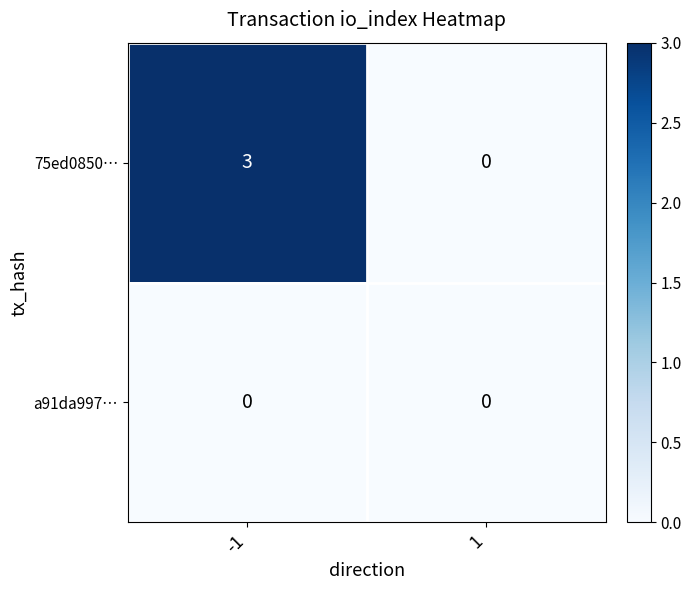

What is the highest value of the 75ed0850… series?

3